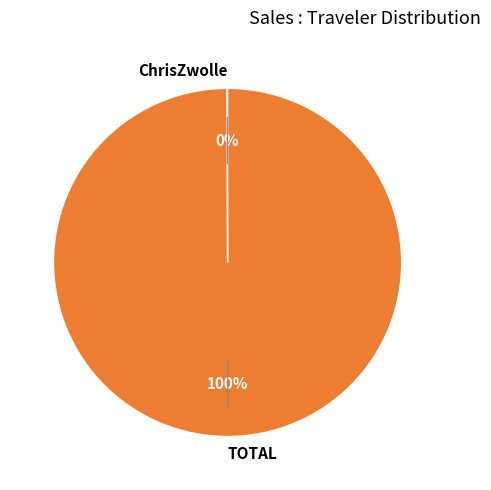

True or false: TOTAL accounts for 94% of the total.

False